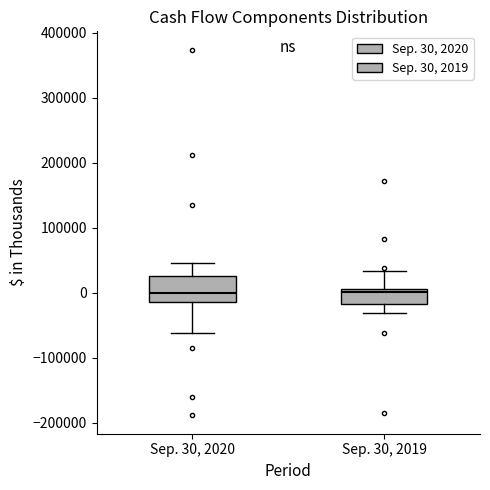

Where does the lower whisker of the box for Sep. 30, 2020 end on the y-axis? The values are not printed on the chart, so give them approximately, as read against the axis.

-60000